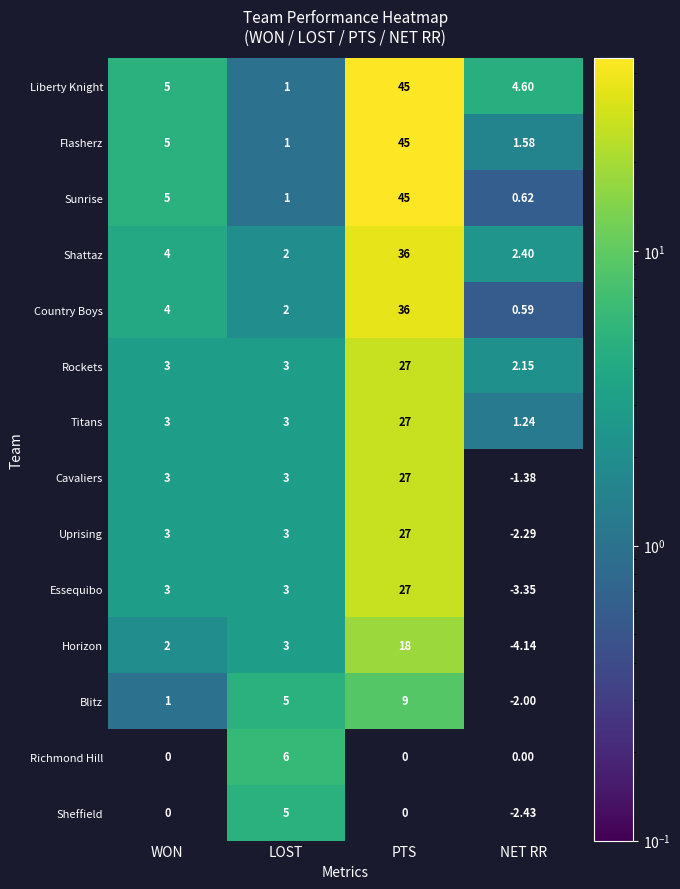

Where is Blitz nearest to the value 3?

WON